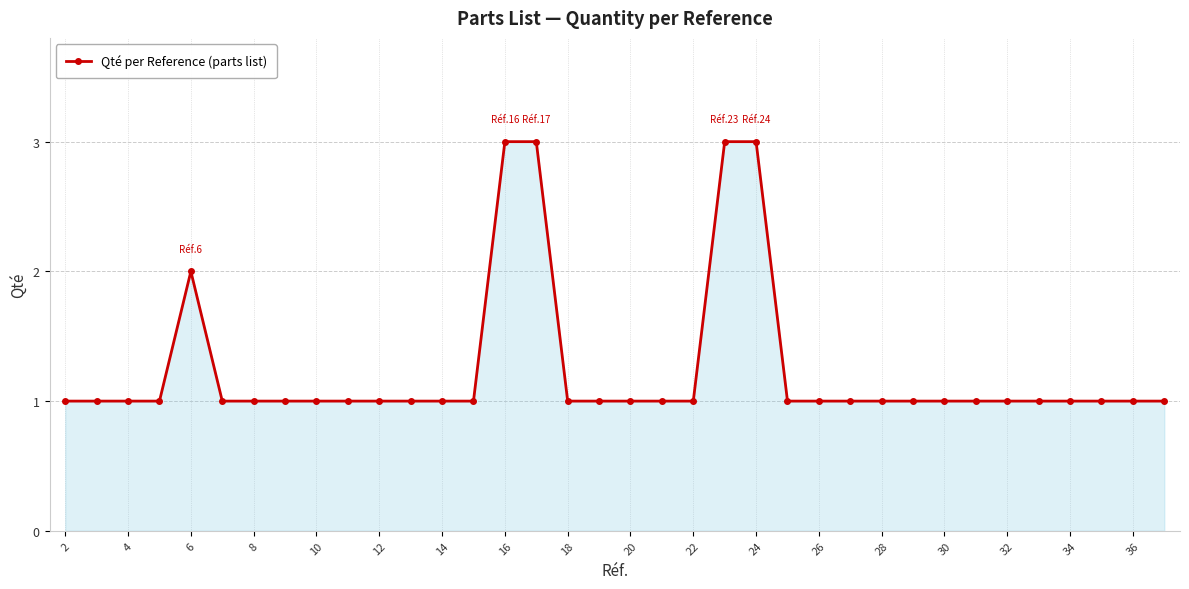

Count the values in the range 1 to 2.

32